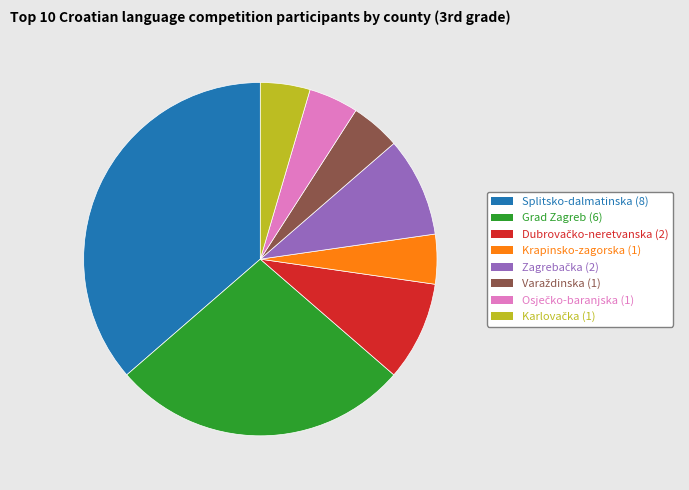

True or false: Grad Zagreb accounts for 27% of the total.

True